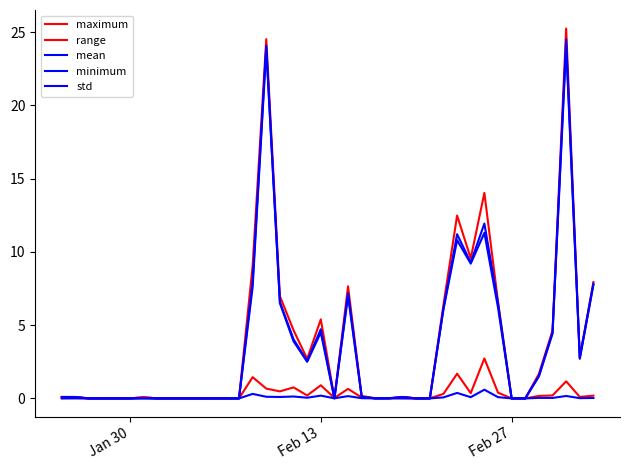

How many lines are shown in the chart?

5